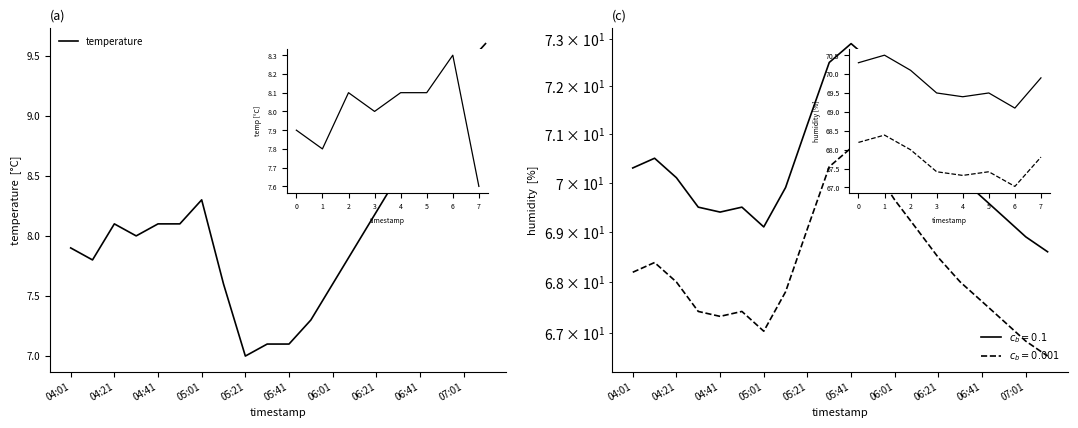

What is the difference between the maximum and minimum values?

2.6